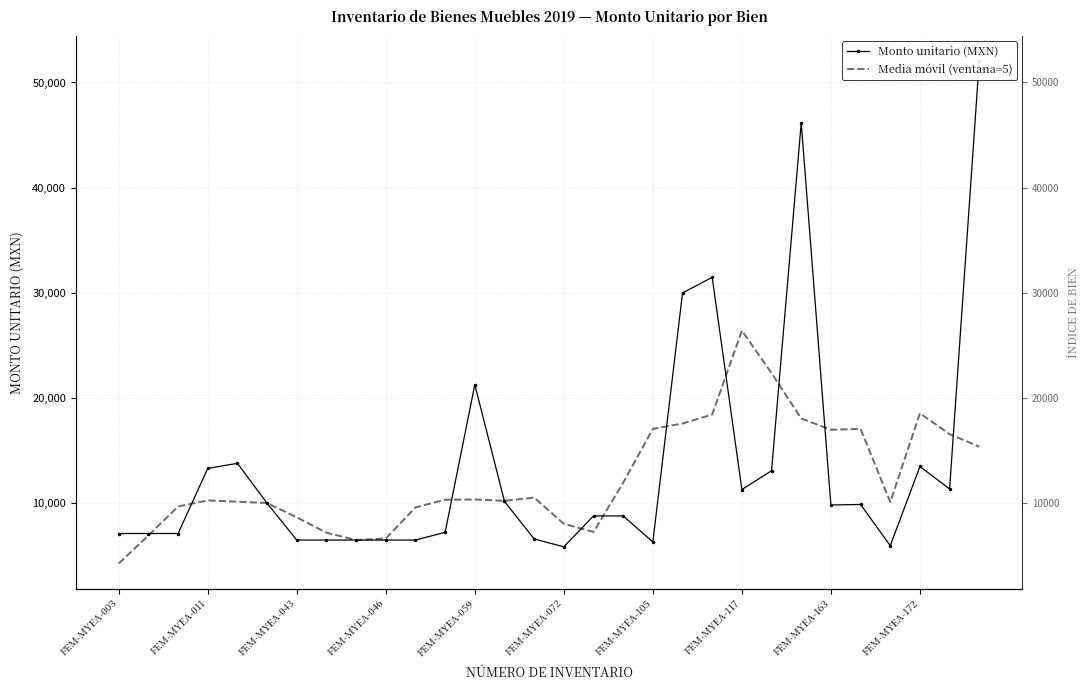

Reading right to left, extract all data points from this chart.

Monto unitario (MXN): 52042.2	11365.1	13500.0	5974.0	9889.3	9839.1	46168.0	13096.4	11310.0	31480.0	30000.0	6325.0	8800.0	8800.0	5865.0	6612.5	10177.5	21275.0	7245.0	6507.6	6507.6	6507.6	6507.6	6507.6	10005.0	13800.0	13317.0	7130.2	7130.2	7130.0
Media móvil (ventana=5): 15381.5	16576.3	18554.1	10113.5	17074.1	16993.4	18060.6	22378.7	26410.9	18442.3	17583.0	17081.0	11958.0	7280.5	8051.0	10546.0	10235.0	10363.5	10342.5	9608.6	6655.1	6507.6	7207.1	8665.6	10027.4	10152.0	10276.5	9701.5	6941.5	4278.1